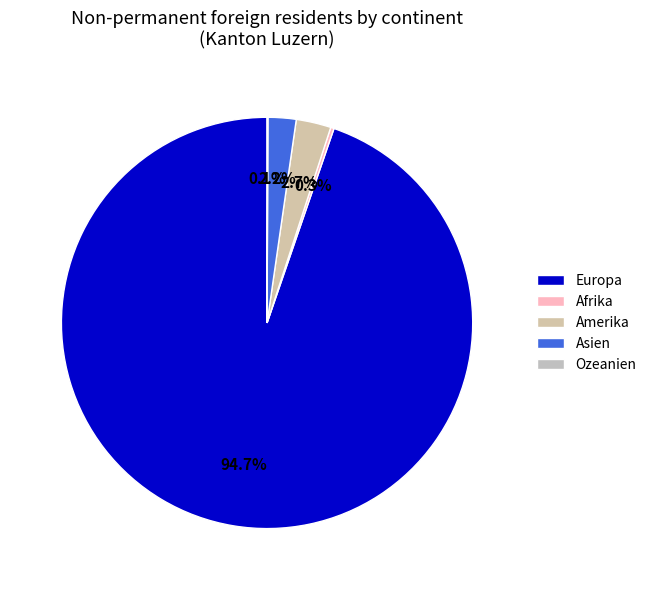

Is it true that Ozeanien is 13% of the pie?

False